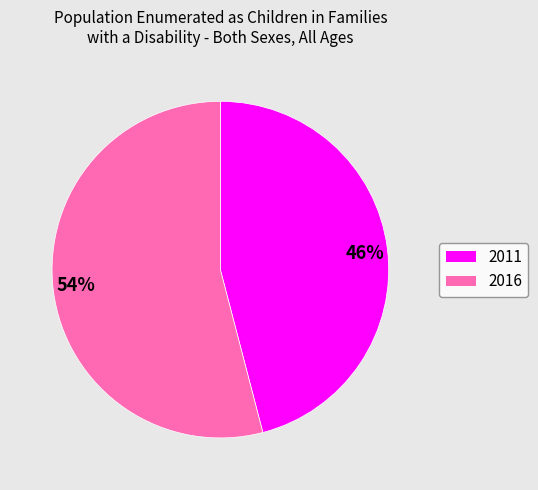

Do 2011 and 2016 together represent more than half of the pie?

Yes